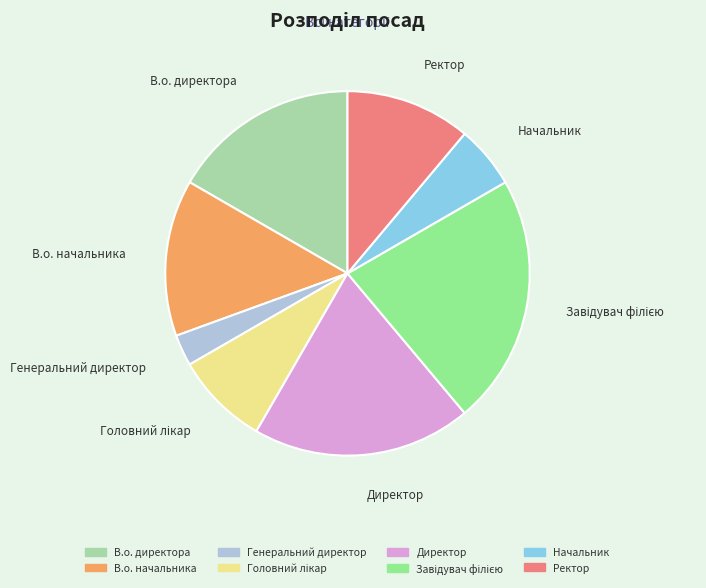

Combined, do Ректор and Генеральний директор account for over 50%?

No